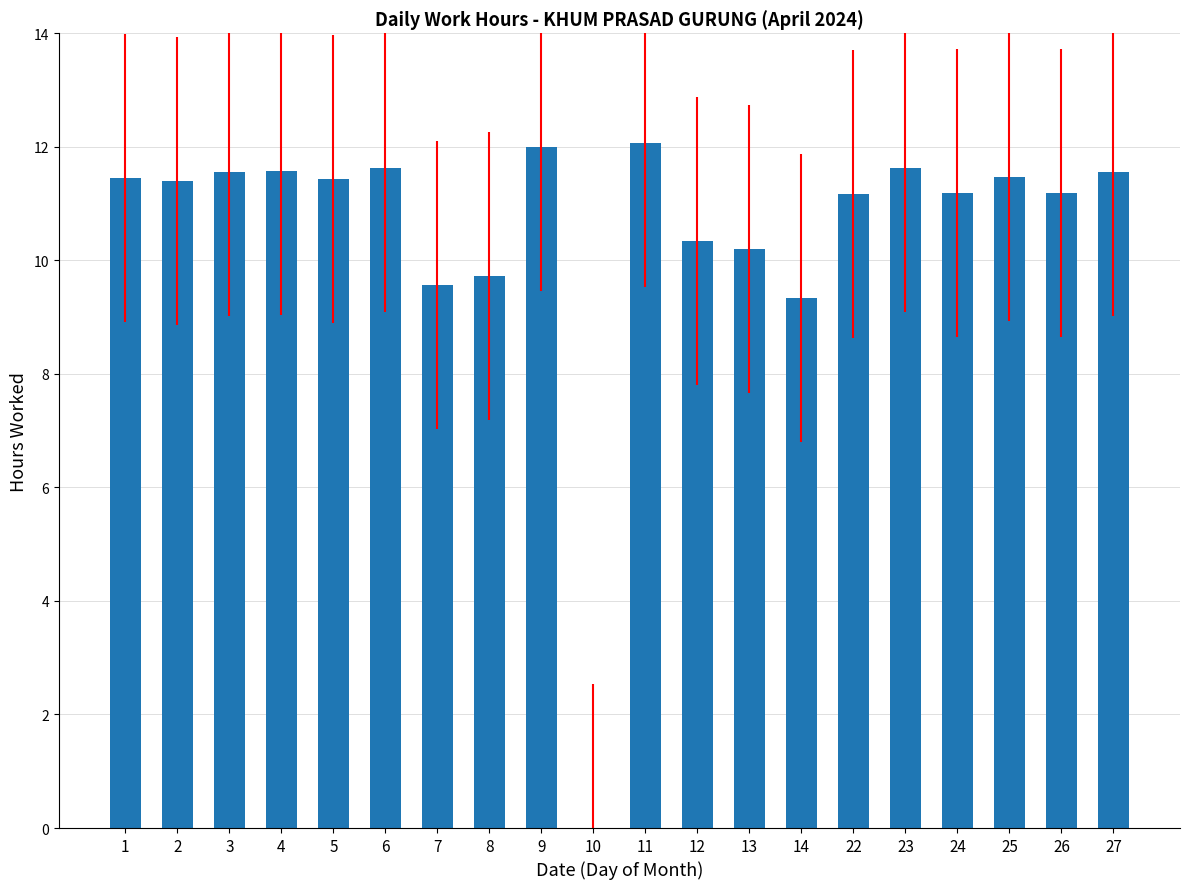

What is the approximate value at 14?

9.3